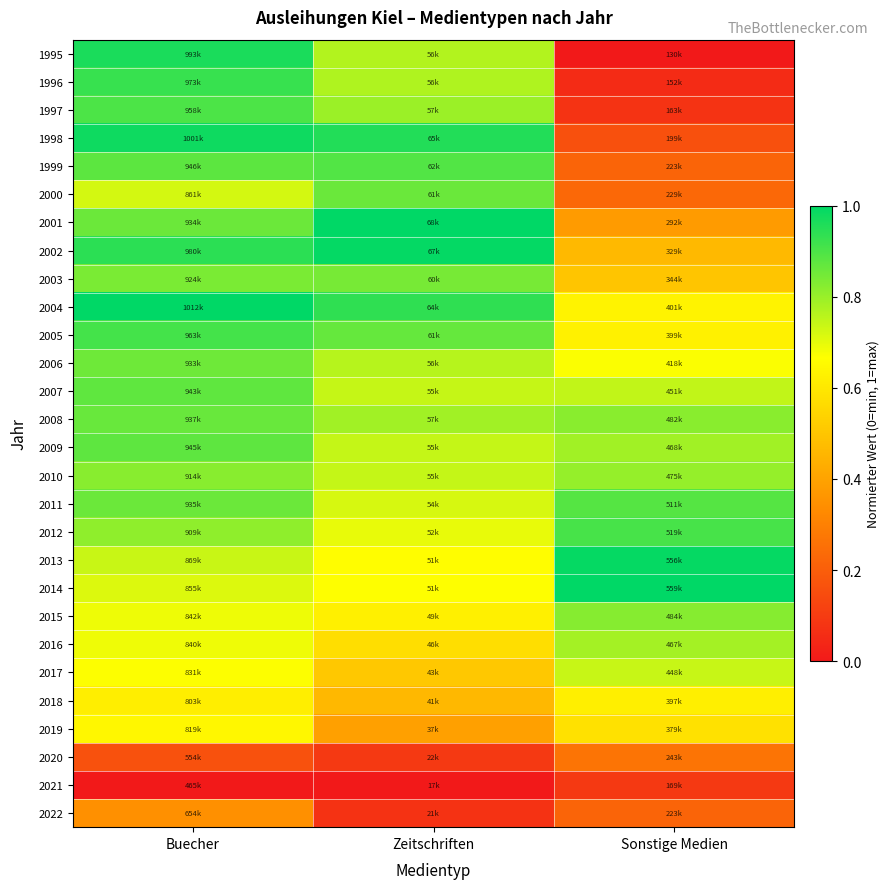

At which category does the chart reach its peak across all series?

Buecher